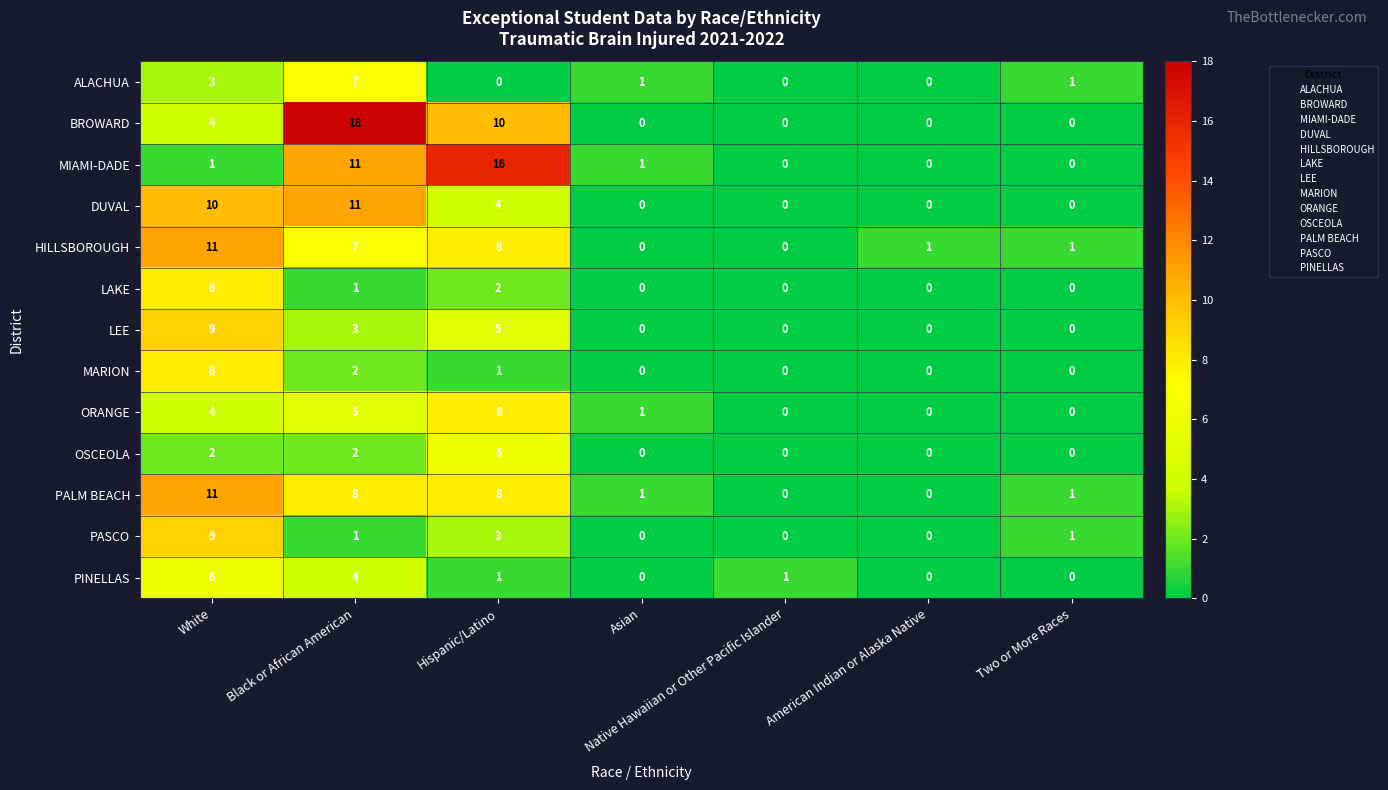

Where is ORANGE nearest to the value 4?

White